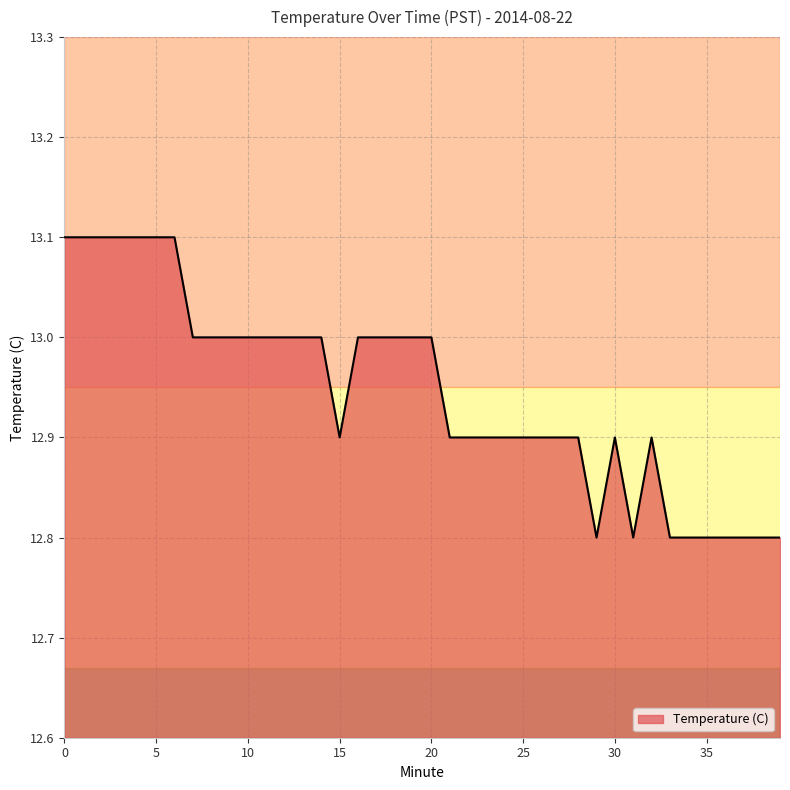

What is the minimum value shown in the chart?

12.8